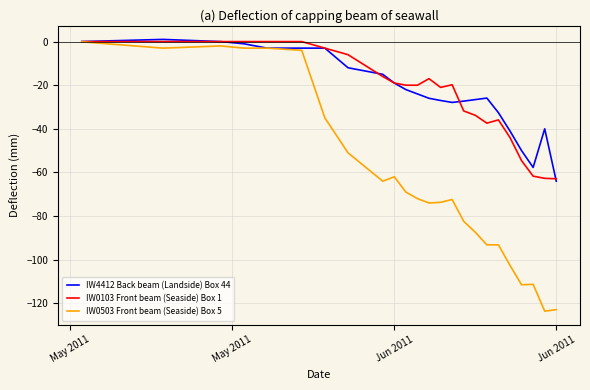

Which series has the largest range (max minus min)?

IW0503 Front beam (Seaside) Box 5